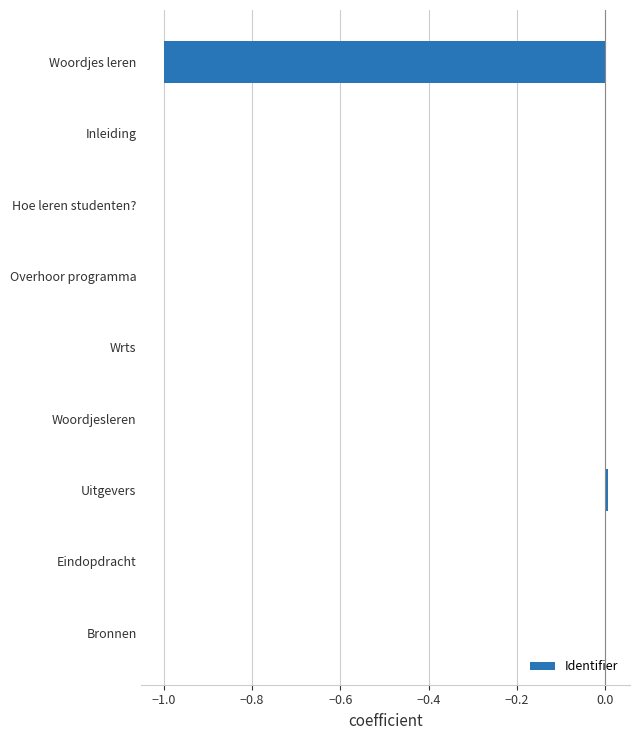

Between Wrts and Woordjes leren, which is larger?

Wrts